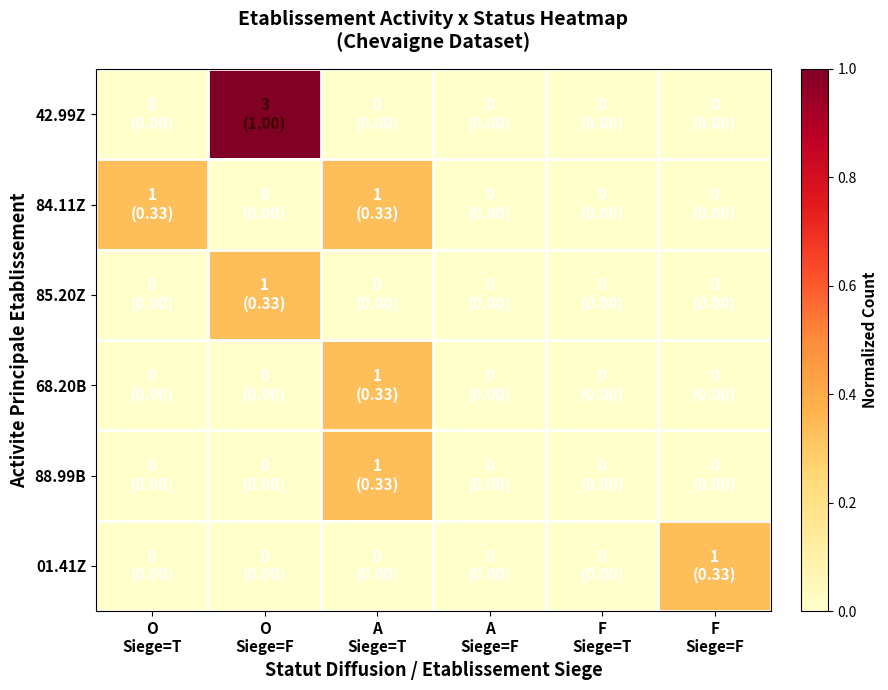

List the series in order of their peak value, highest first.

42.99Z, 84.11Z, 85.20Z, 68.20B, 88.99B, 01.41Z